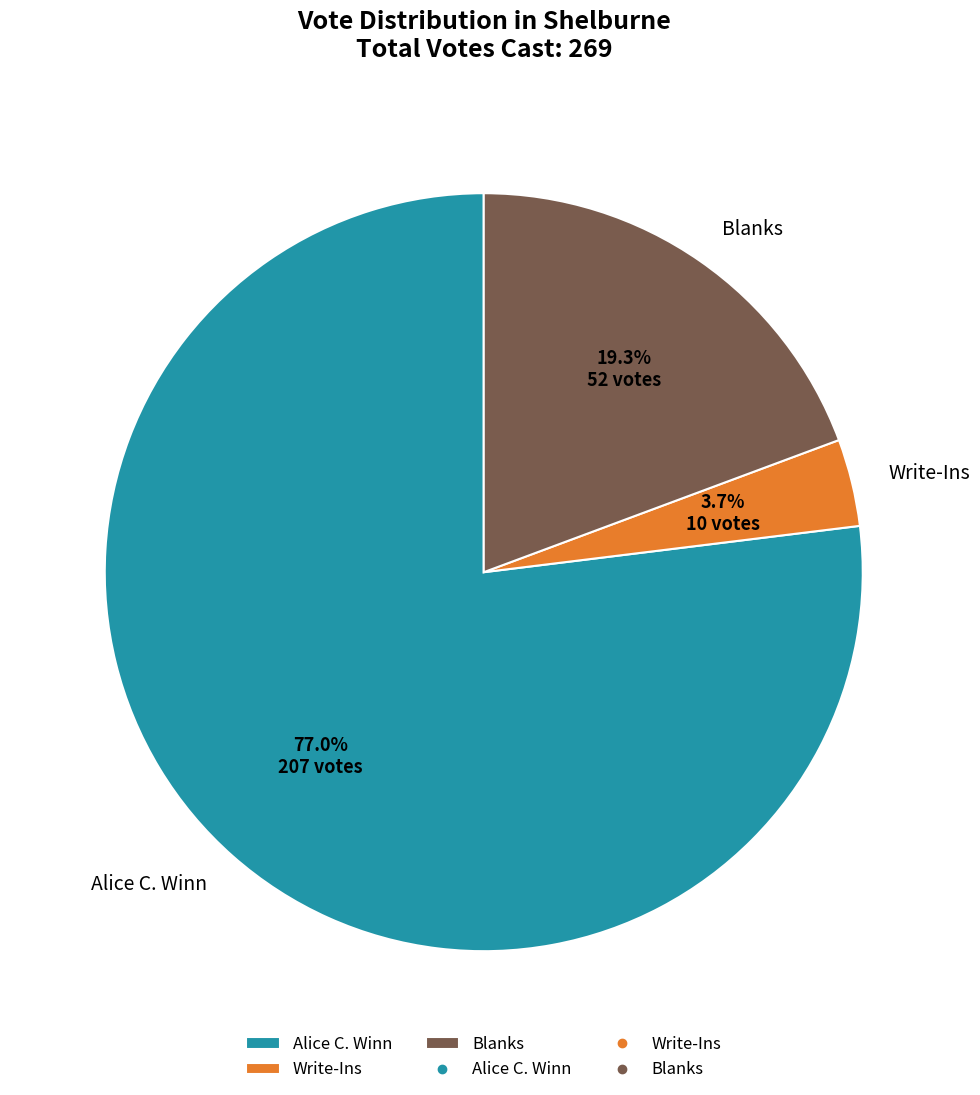

To the nearest percent, what is the difference between the Alice C. Winn and Write-Ins slice percentages?

73%